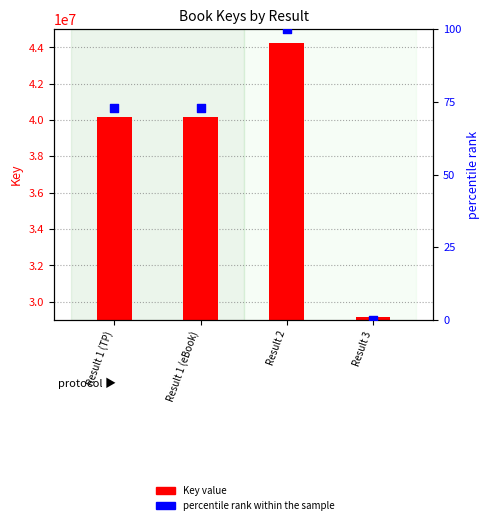

What is the total value across all series at Result 2?

44264303.0